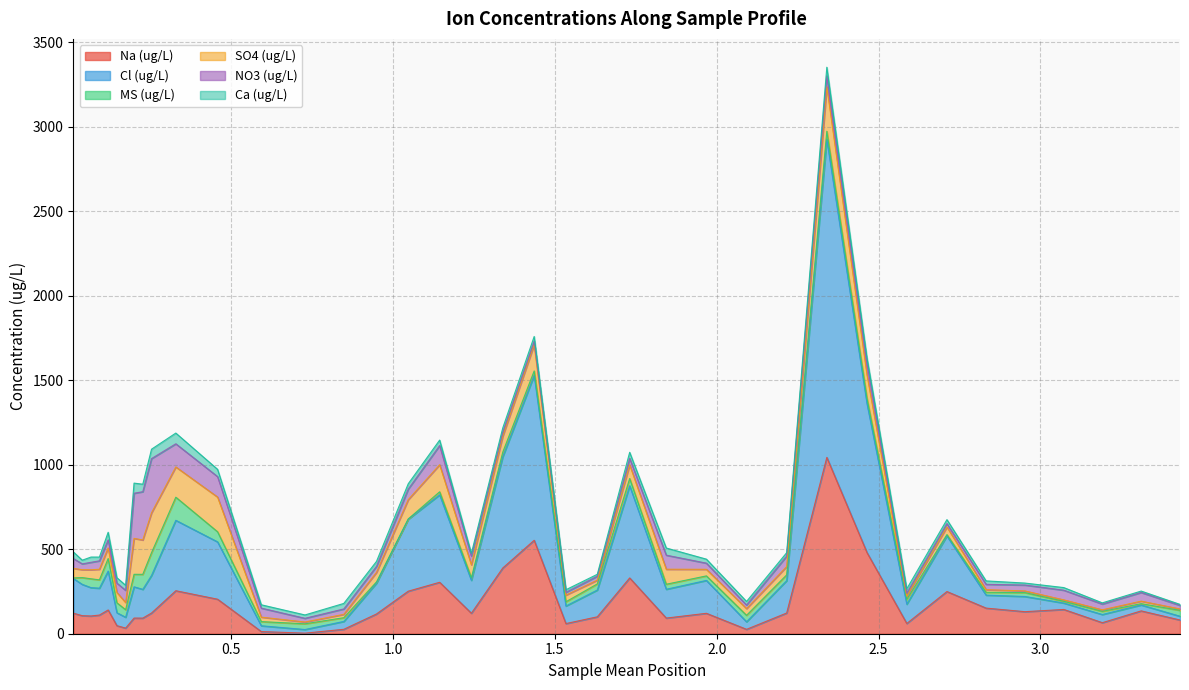

What are all the series names shown in the legend?

Na (ug/L), Cl (ug/L), MS (ug/L), SO4 (ug/L), NO3 (ug/L), Ca (ug/L)